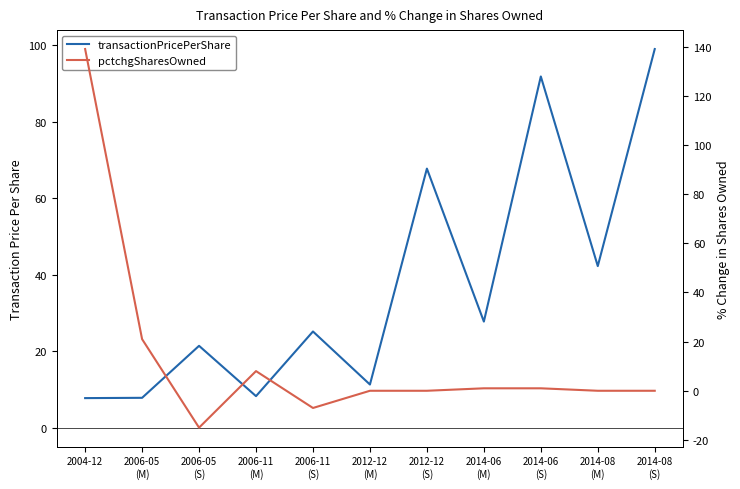

True or false: transactionPricePerShare has more than 2 points higher than both neighbors.

True